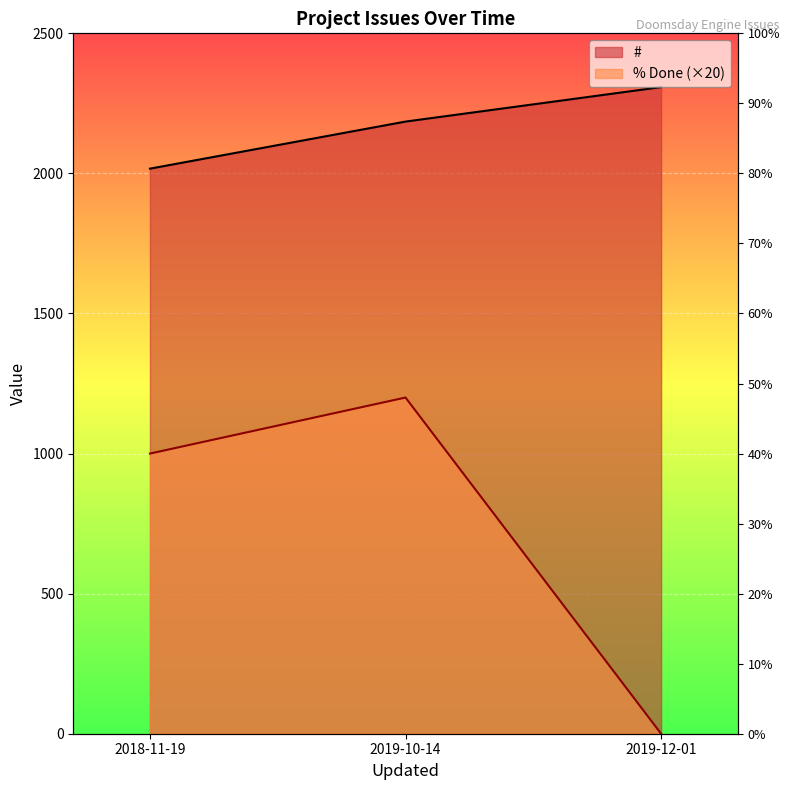

What is the value of the # point at the 1st from the left?

2017